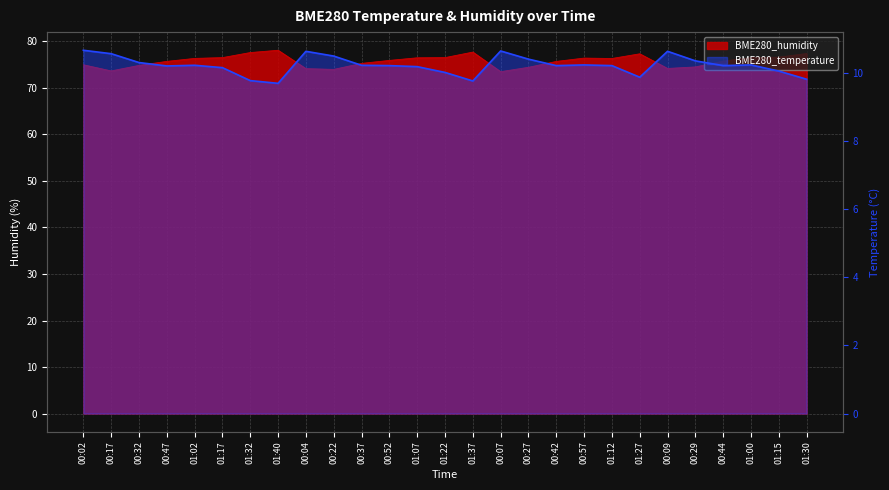

What is the spread (max minus min) of values at 01:17?

66.3